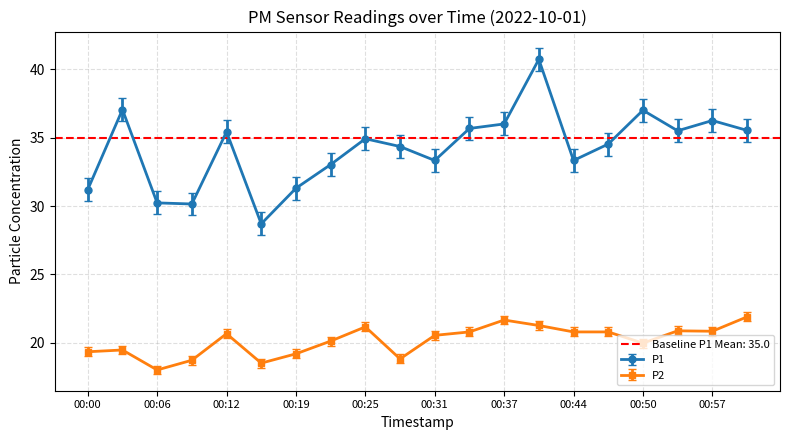

True or false: P2 and P1 intersect in this chart.

False